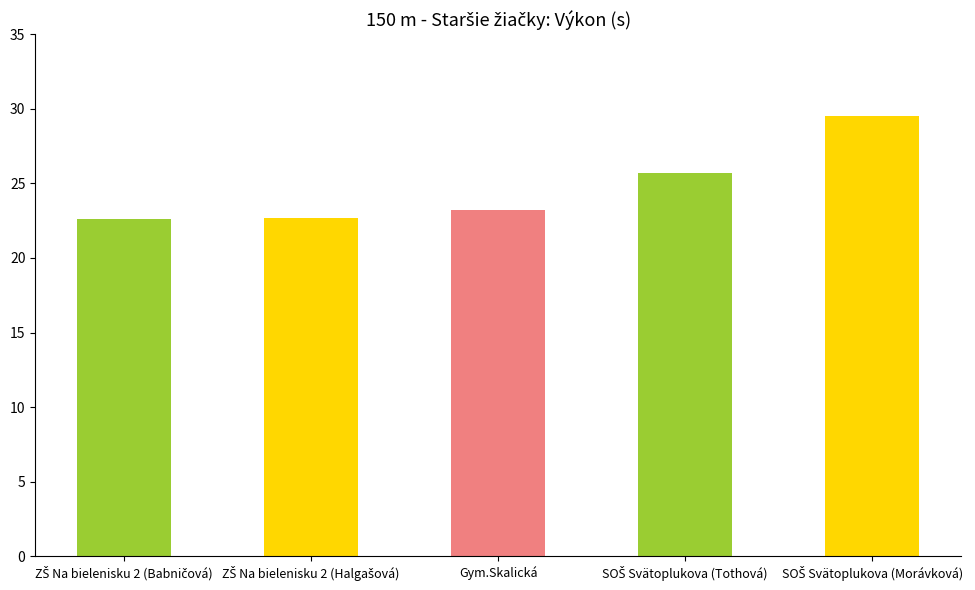

What is the difference between the maximum and minimum values?

6.9